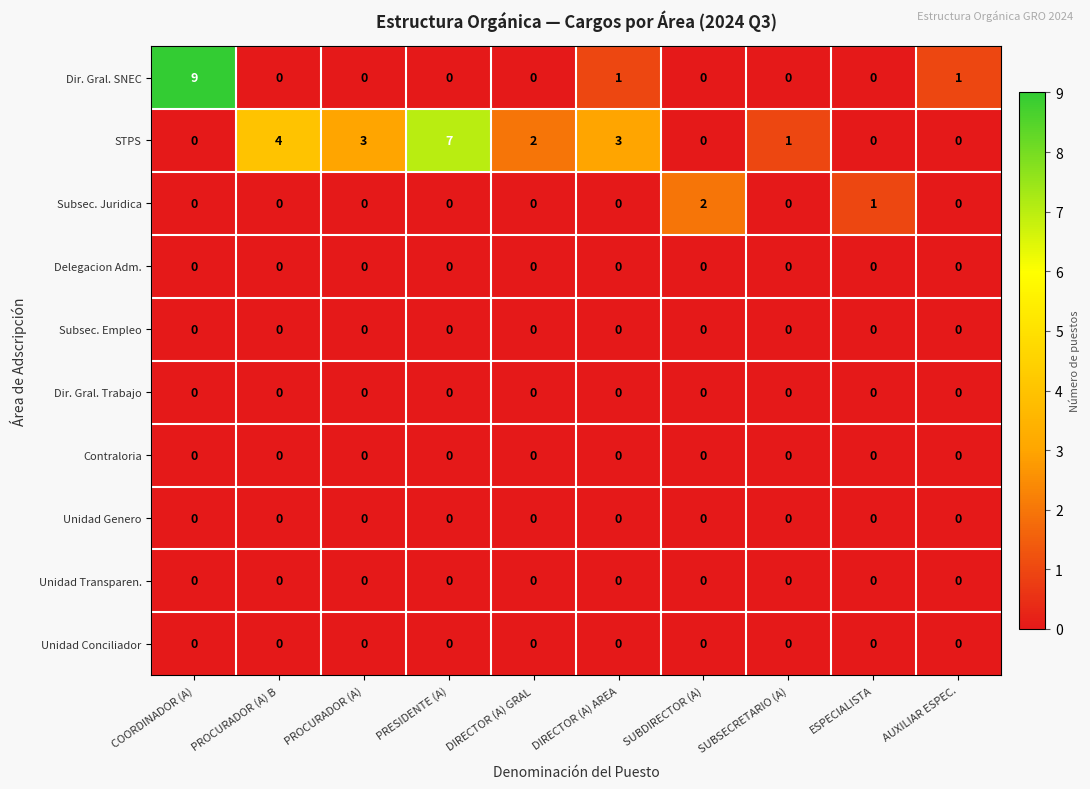

Between PRESIDENTE (A) and SUBDIRECTOR (A), which series saw the biggest shift?

STPS